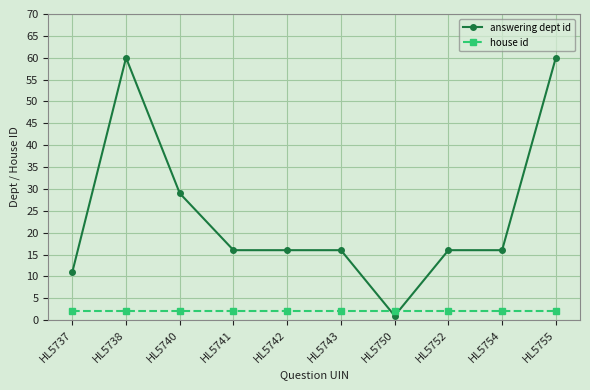

What is the difference between the second highest and second lowest values in the answering dept id series?

49